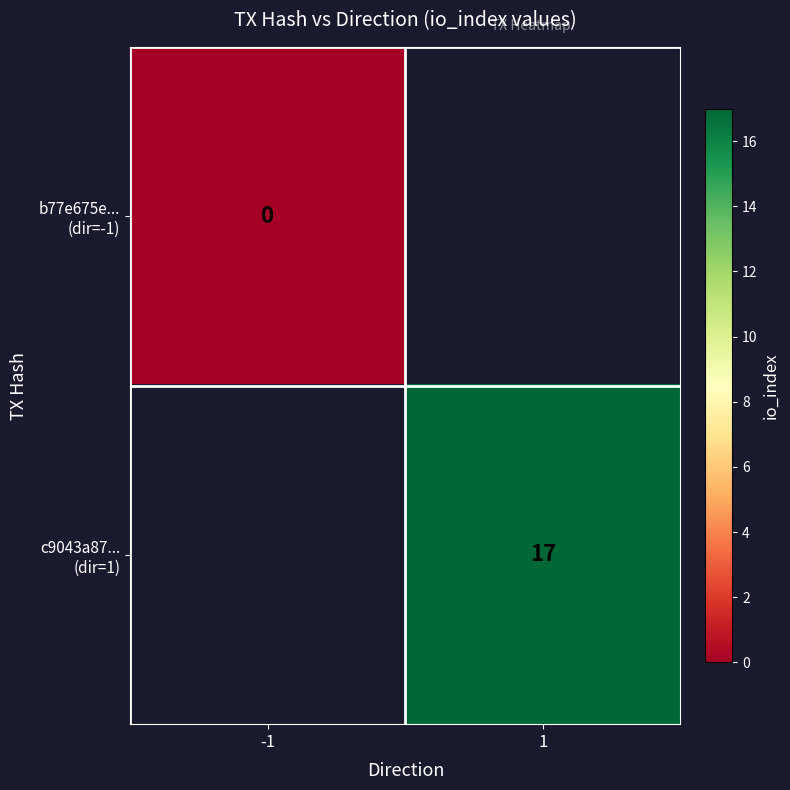

Which category has the lowest value across all series?

-1